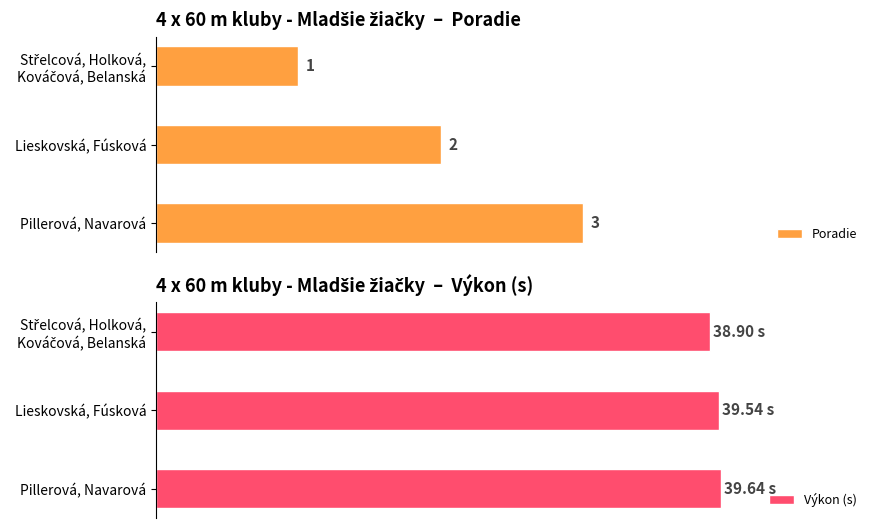

Reading left to right, extract all data points from this chart.

Poradie: 1.0	2.0	3.0
Výkon (s): 38.9	39.5	39.6